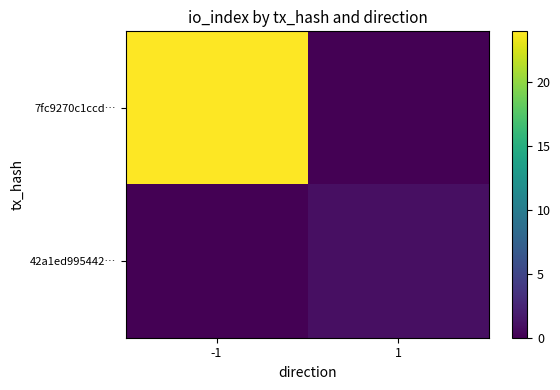

The 42a1ed995442… series shows 0 at -1. True or false?

True